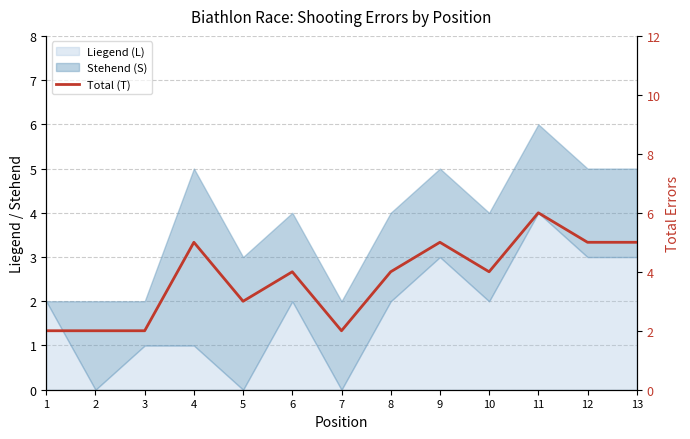

Read the value at 12.

5